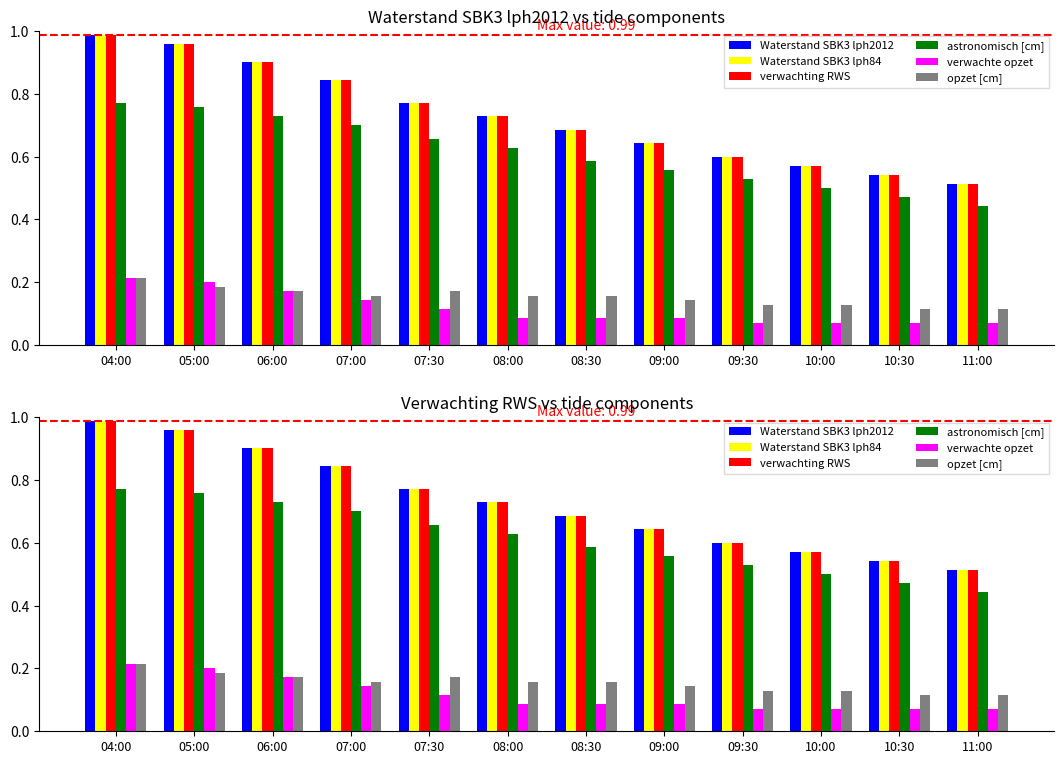

Between 10:00 and 10:30, which is larger?

10:00